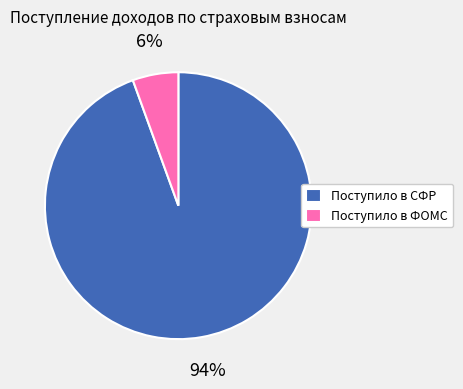

To the nearest percent, what is the average slice percentage?

50%